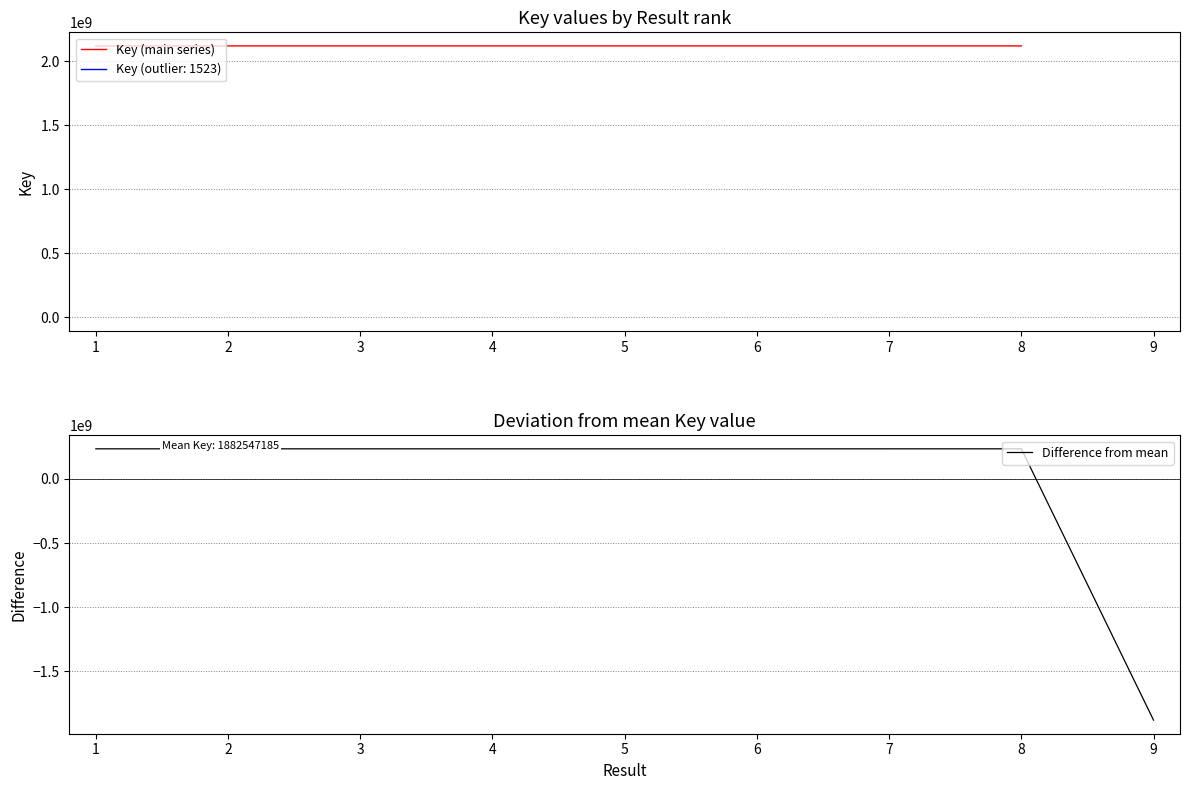

What is the minimum value shown in the chart?

-1882545662